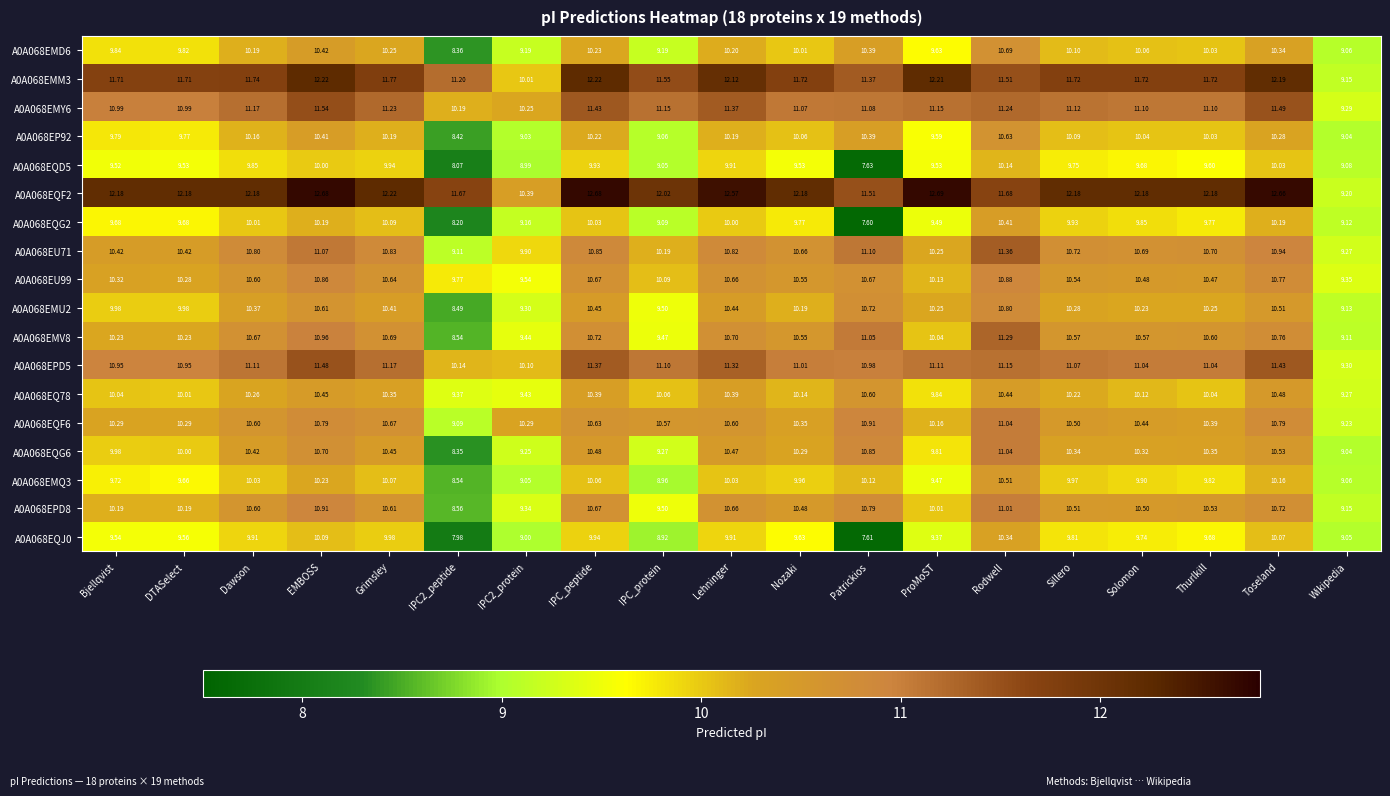

Where does the A0A068EMU2 series first go above 10?

Dawson